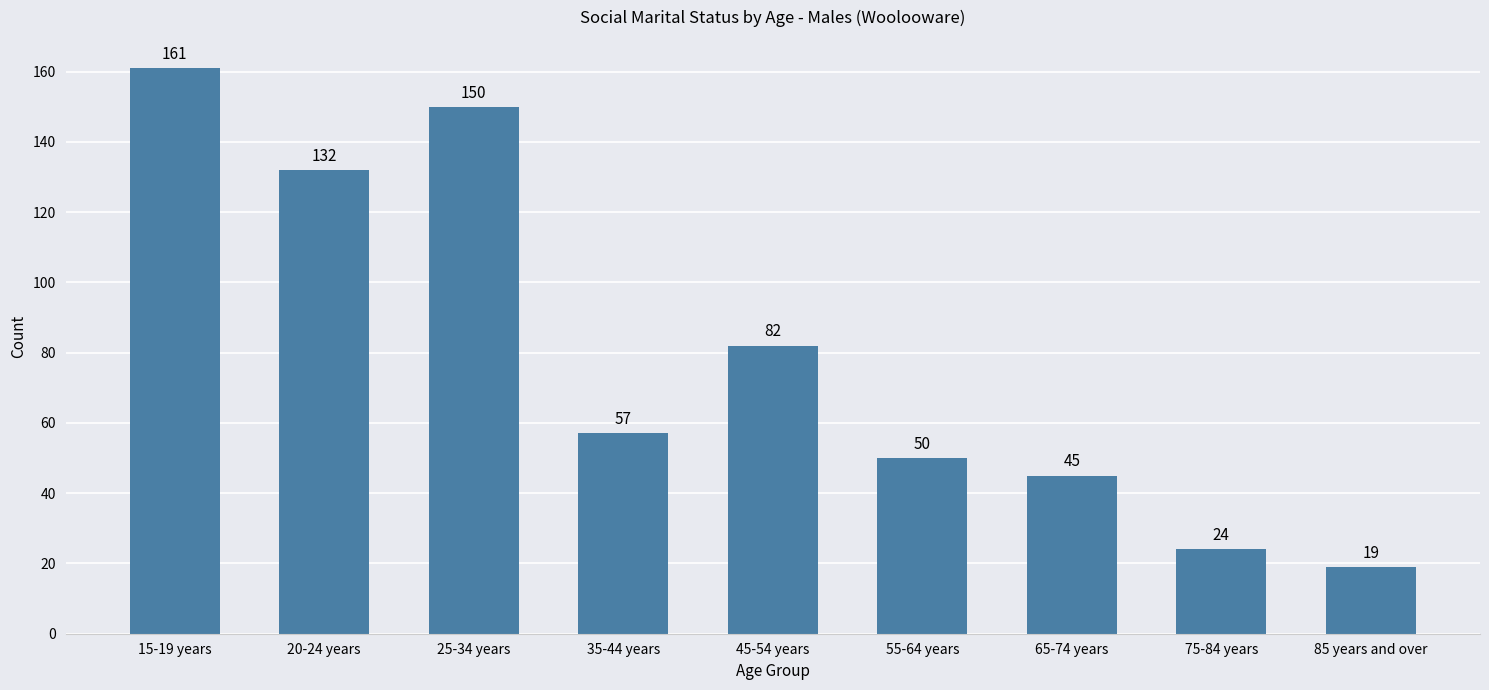

Reading left to right, list all the values displayed in this chart.

161	132	150	57	82	50	45	24	19